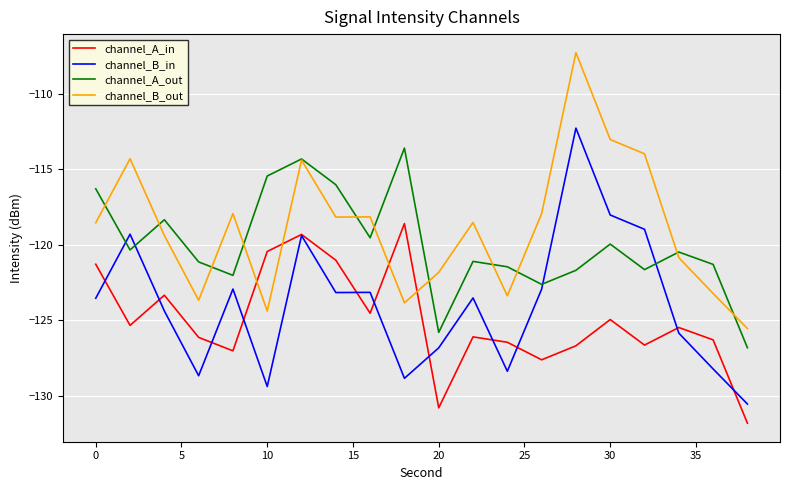

True or false: channel_B_in and channel_A_out intersect in this chart.

True